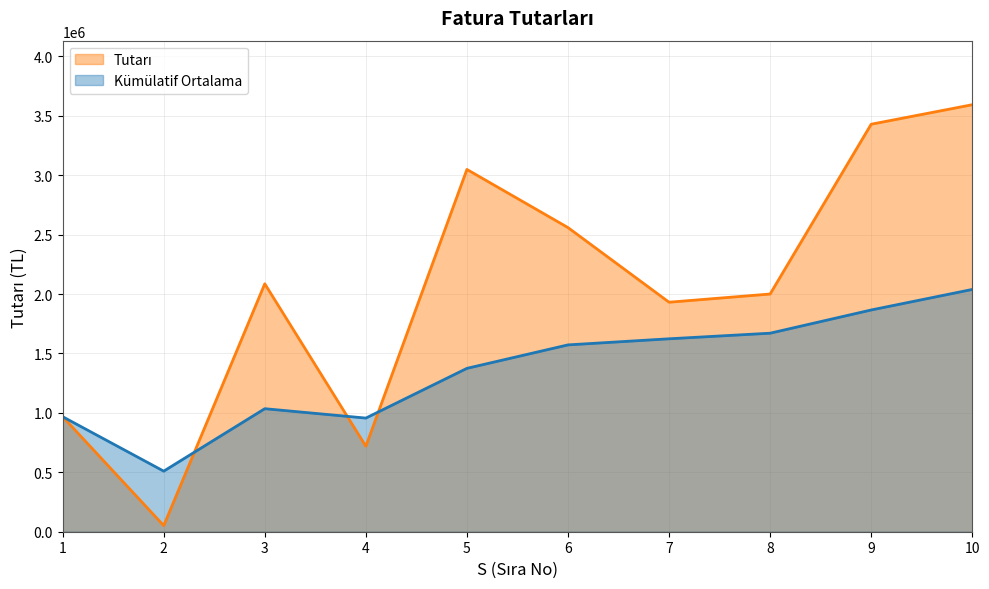

What is the change in value from 2 to 9?

+3377112.9